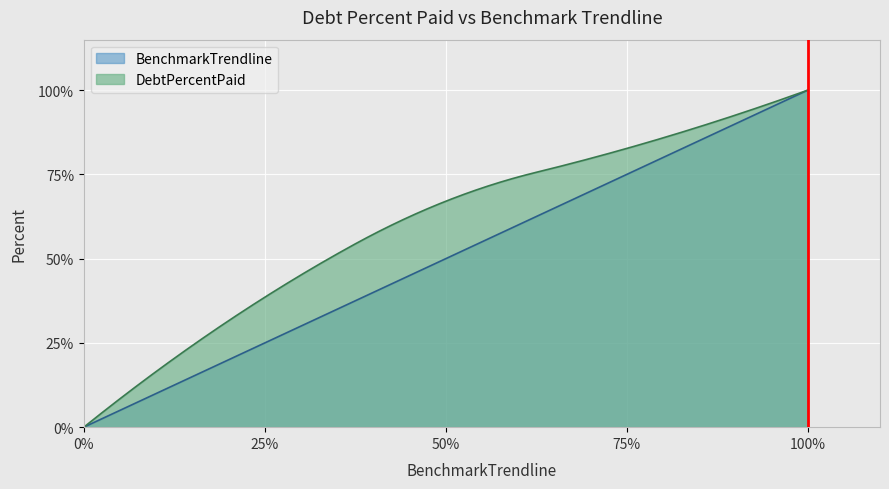

What is the greatest value displayed?

100.0